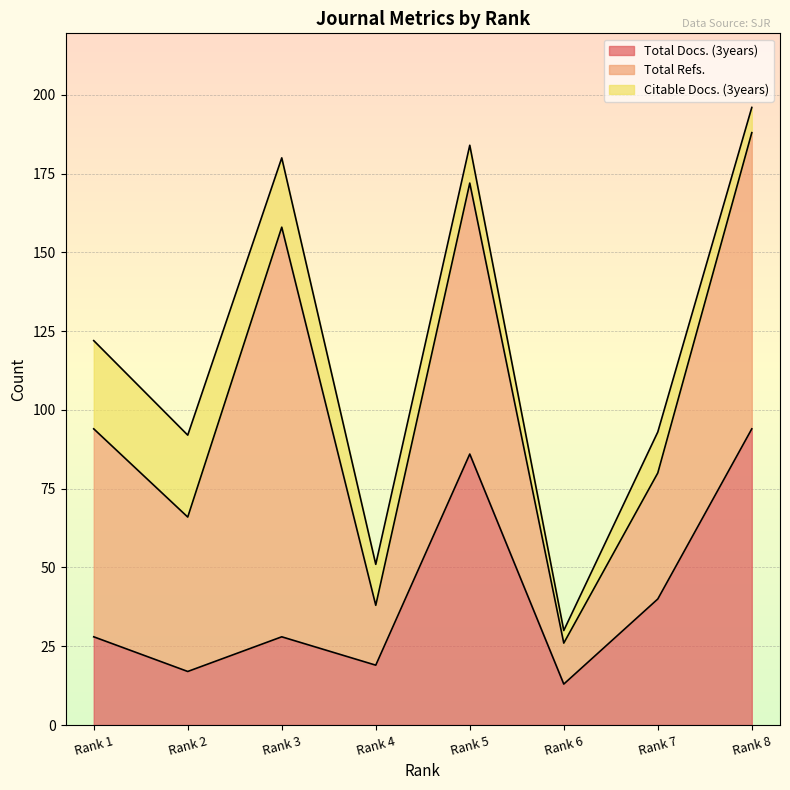

Reading left to right, transcribe all the data shown in this chart.

Total Docs. (3years): Rank 1=28	Rank 2=17	Rank 3=28	Rank 4=19	Rank 5=86	Rank 6=13	Rank 7=40	Rank 8=94
Total Refs.: Rank 1=66	Rank 2=49	Rank 3=130	Rank 4=19	Rank 5=86	Rank 6=13	Rank 7=40	Rank 8=94
Citable Docs. (3years): Rank 1=28	Rank 2=26	Rank 3=22	Rank 4=13	Rank 5=12	Rank 6=4	Rank 7=13	Rank 8=8